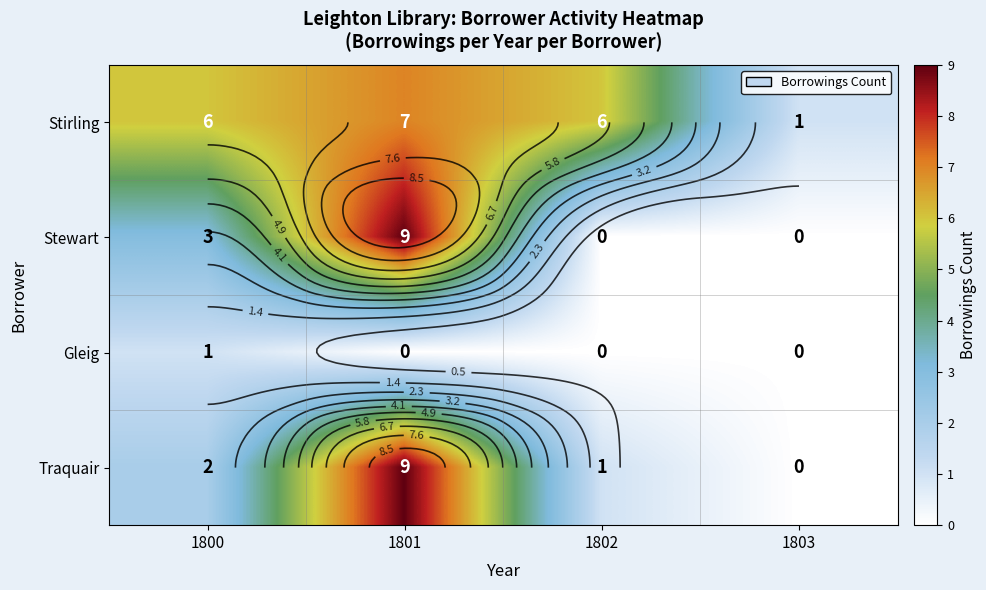

At how many categories does at least one series exceed 6?

1